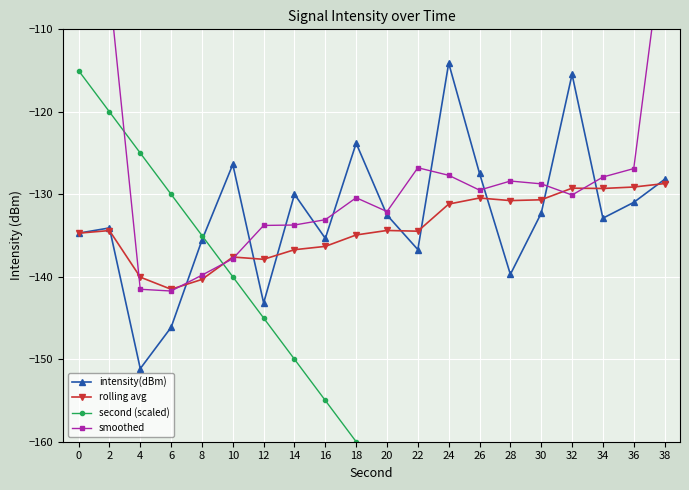

How many values in the rolling avg series exceed -134?

8